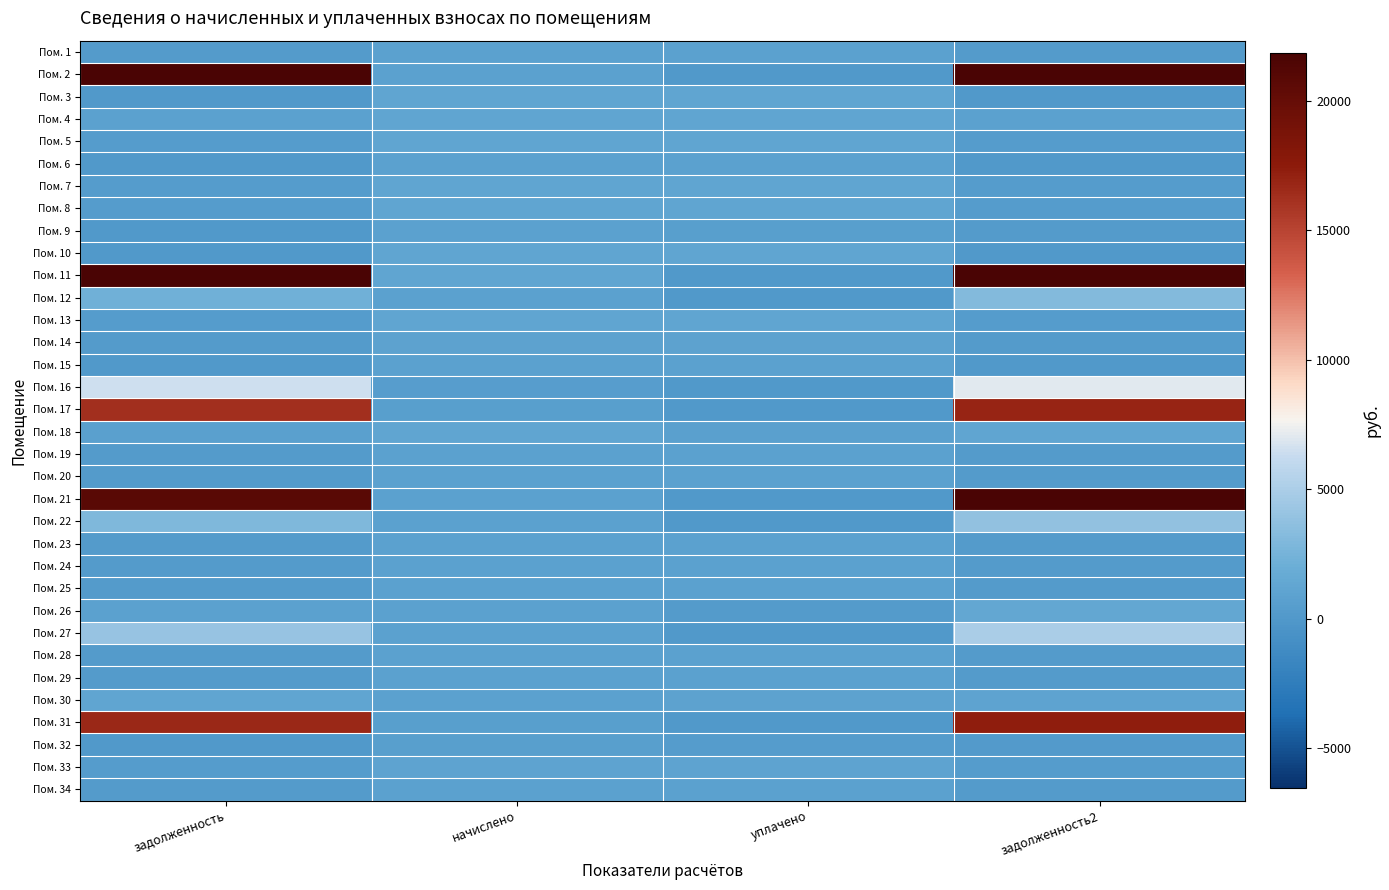

Count the number of categories in the chart.

4